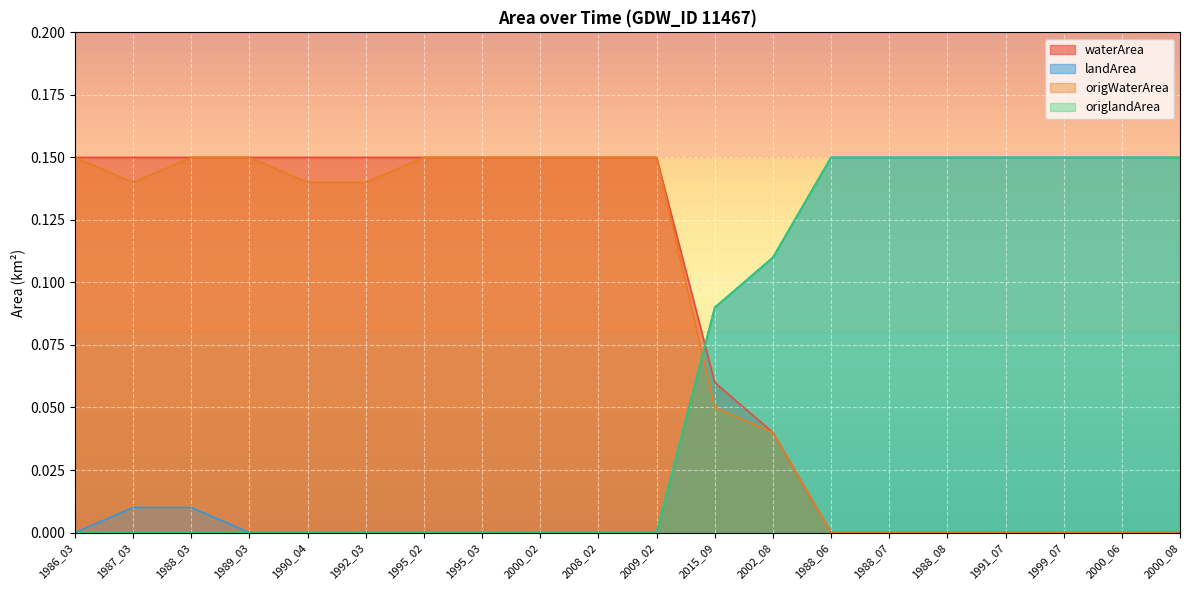

Count the waterArea values in the range 0 to 1.

20